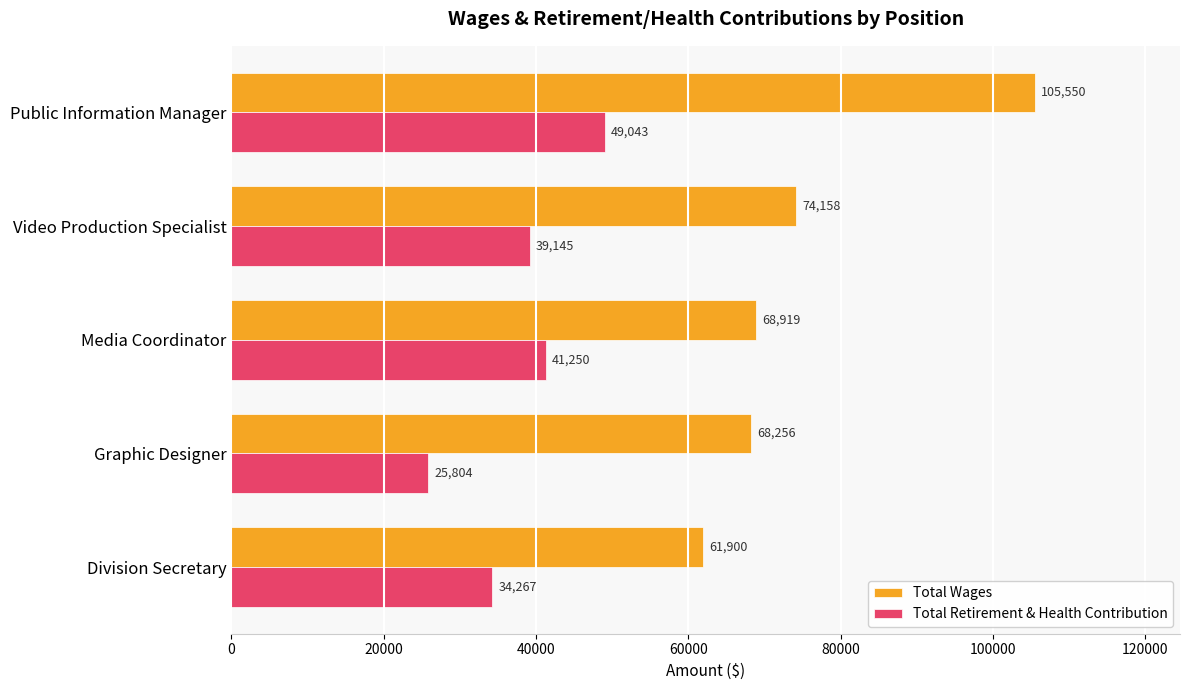

The value of Total Retirement & Health Contribution at Public Information Manager is 80139. True or false?

False